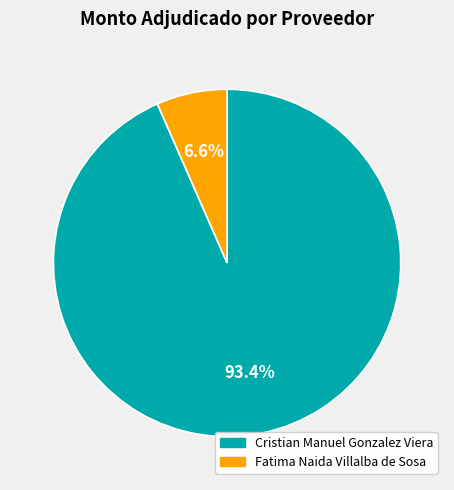

Which category has the biggest portion of the pie?

Cristian Manuel Gonzalez Viera